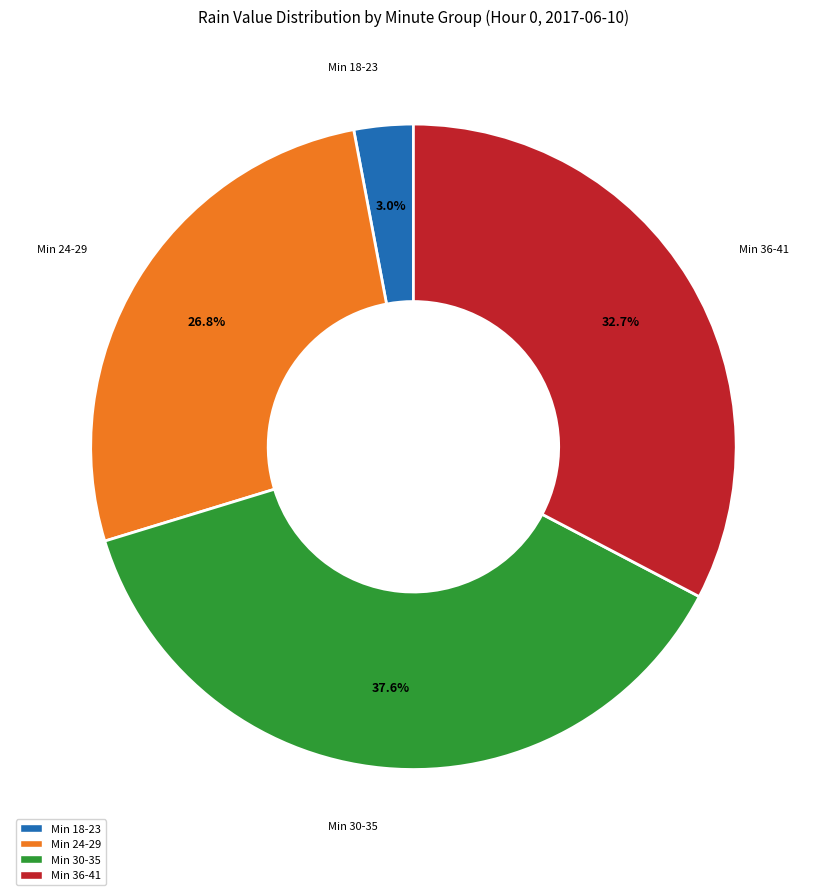

Rank the categories by value from lowest to highest.

Min 18-23, Min 24-29, Min 36-41, Min 30-35